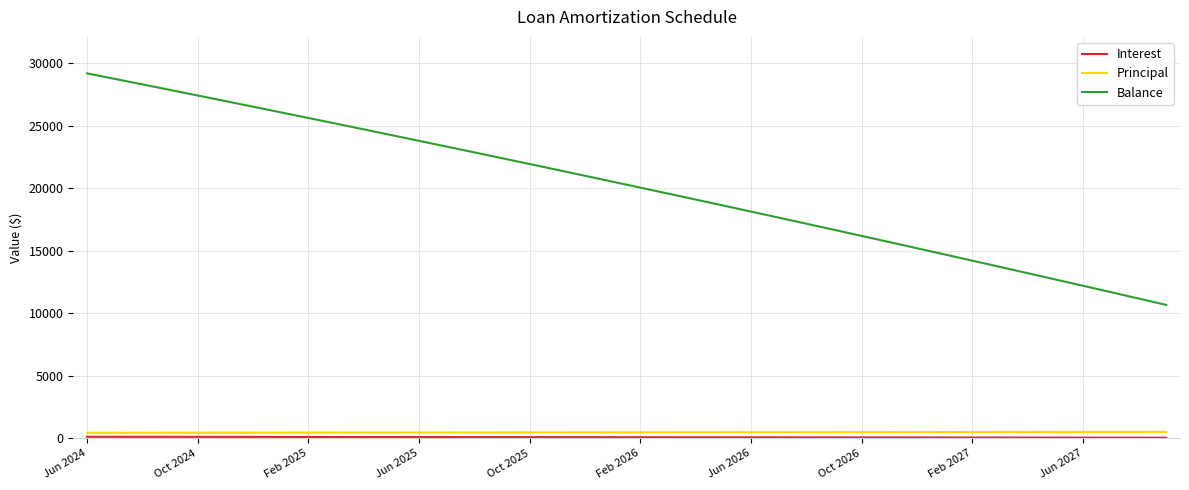

Which series has the largest total across all categories?

Balance